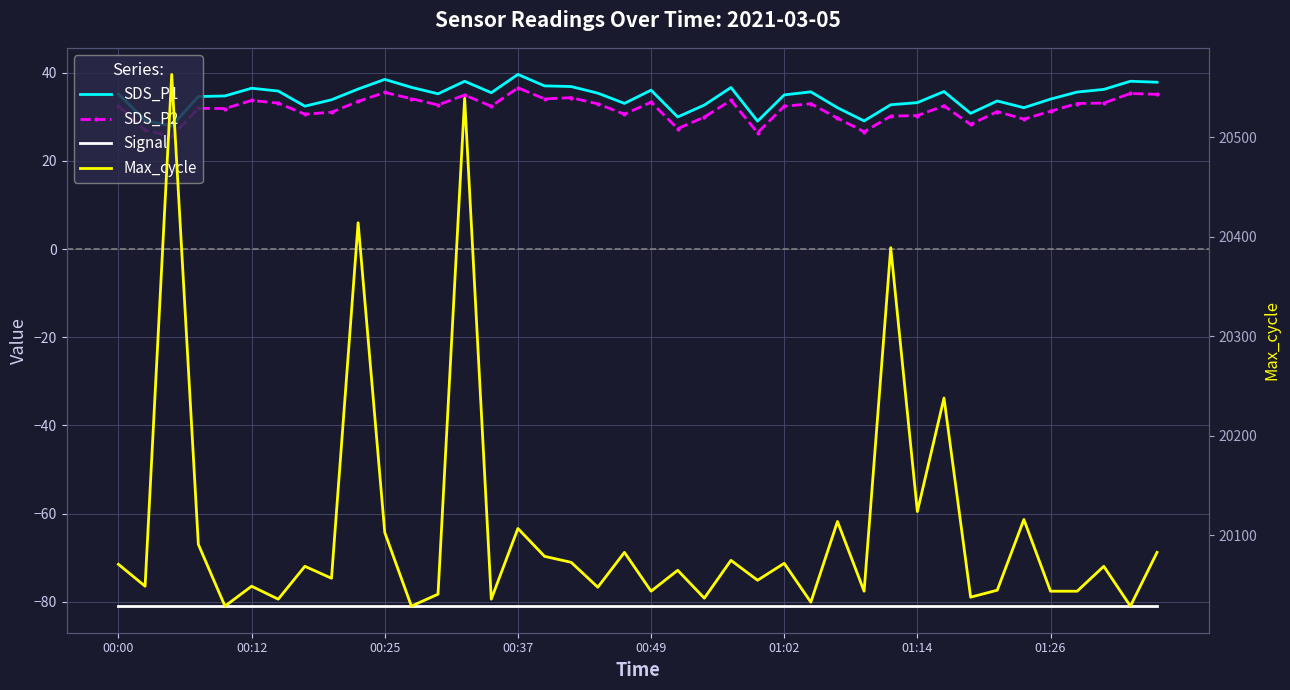

Reading left to right, what are all the values shown in this chart?

SDS_P1: 35.1	29.2	27.9	34.6	34.7	36.5	35.8	32.4	33.9	36.3	38.5	36.7	35.2	38.0	35.5	39.6	37.0	36.9	35.4	33.0	36.0	29.9	32.6	36.6	29.0	35.0	35.6	32.0	29.1	32.7	33.2	35.7	30.8	33.6	32.0	34.0	35.6	36.2	38.0	37.8
SDS_P2: 32.4	27.0	25.6	31.9	31.9	33.7	33.1	30.6	31.0	33.5	35.5	34.1	32.7	34.9	32.4	36.5	34.0	34.3	32.9	30.6	33.3	27.3	29.9	33.7	26.4	32.4	33.0	29.7	26.6	30.1	30.3	32.5	28.2	31.2	29.4	31.2	33.0	33.1	35.3	35.1
Signal: -81.0	-81.0	-81.0	-81.0	-81.0	-81.0	-81.0	-81.0	-81.0	-81.0	-81.0	-81.0	-81.0	-81.0	-81.0	-81.0	-81.0	-81.0	-81.0	-81.0	-81.0	-81.0	-81.0	-81.0	-81.0	-81.0	-81.0	-81.0	-81.0	-81.0	-81.0	-81.0	-81.0	-81.0	-81.0	-81.0	-81.0	-81.0	-81.0	-81.0
Max_cycle: 20071.0	20049.0	20563.0	20091.0	20029.0	20049.0	20036.0	20069.0	20057.0	20414.0	20103.0	20029.0	20041.0	20539.0	20036.0	20107.0	20079.0	20073.0	20048.0	20083.0	20044.0	20065.0	20037.0	20075.0	20055.0	20072.0	20033.0	20114.0	20044.0	20389.0	20124.0	20238.0	20038.0	20045.0	20116.0	20044.0	20044.0	20069.0	20029.0	20083.0